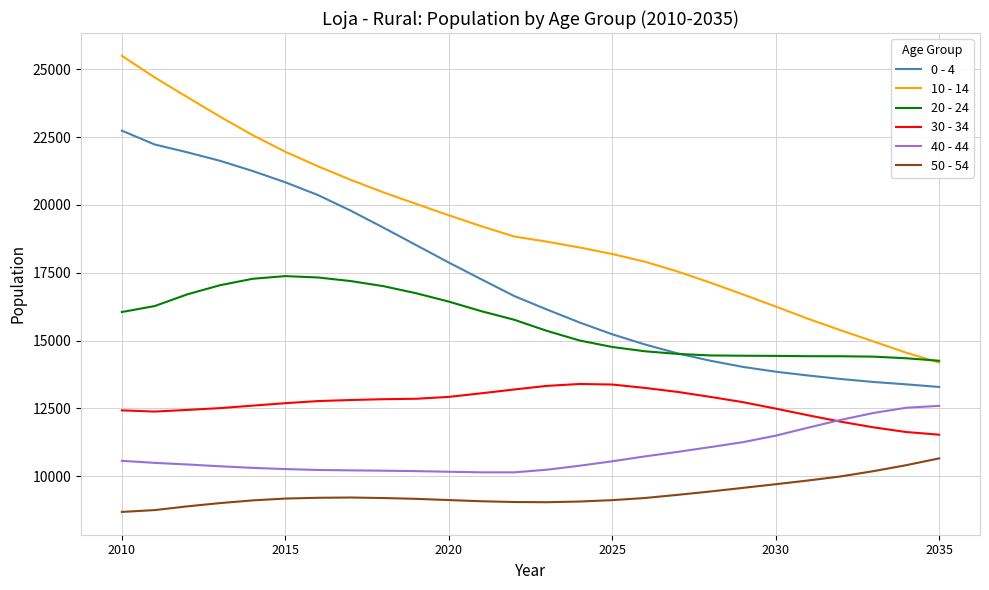

Which series has the largest total across all categories?

10 - 14